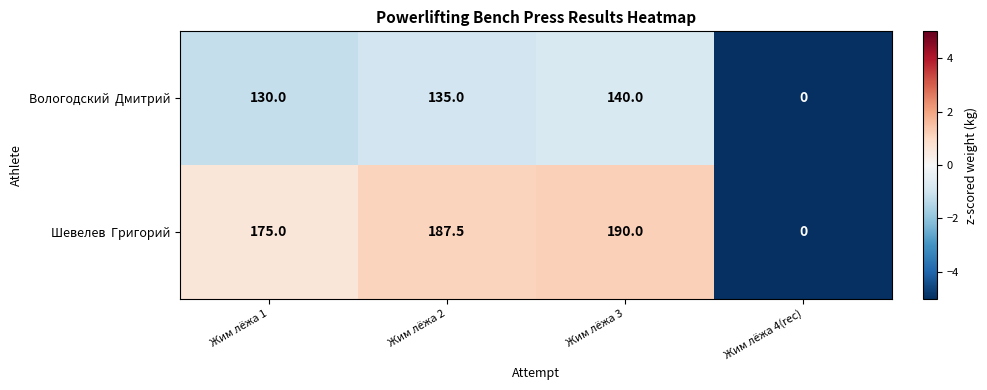

At which category is the sum across all series the highest?

Жим лёжа 3